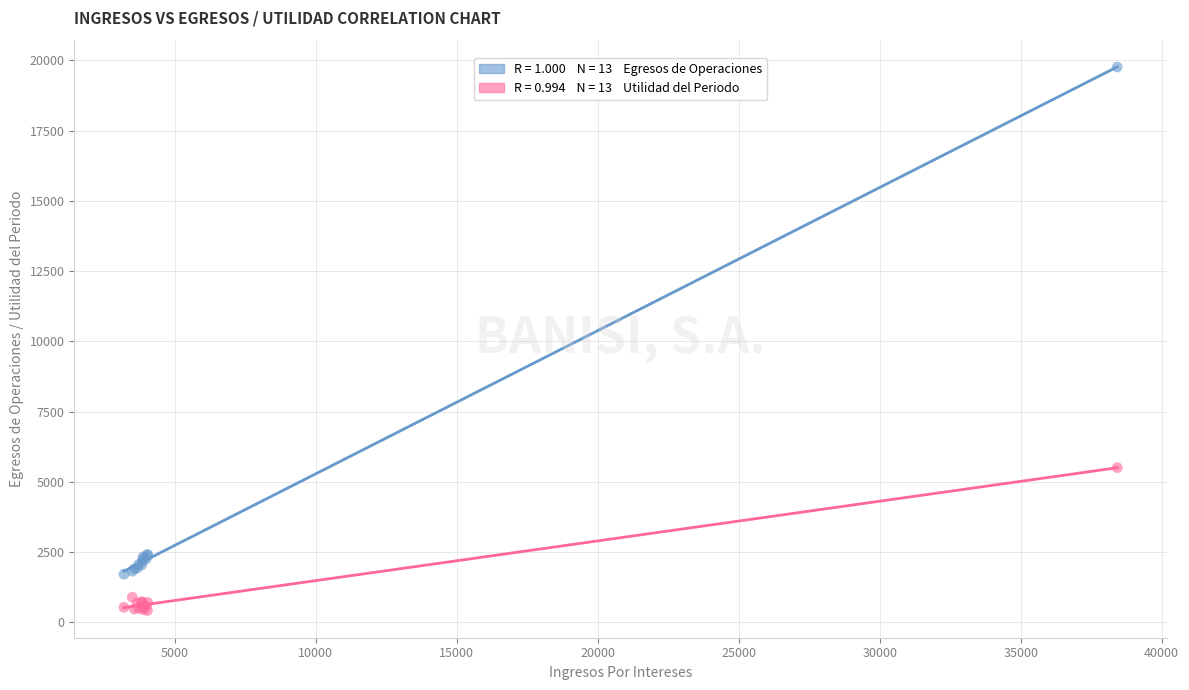

Across all series, what Y value is closest to 10091?

5506.9